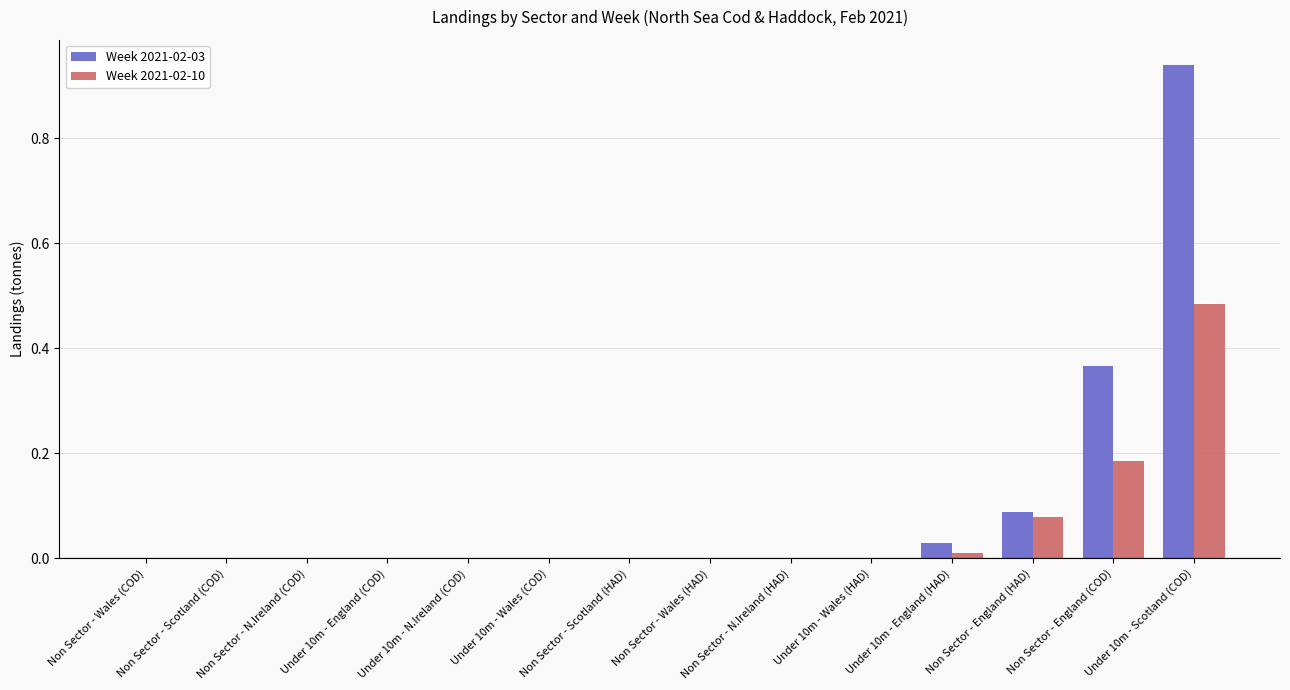

Which series has the largest total across all categories?

Week 2021-02-03